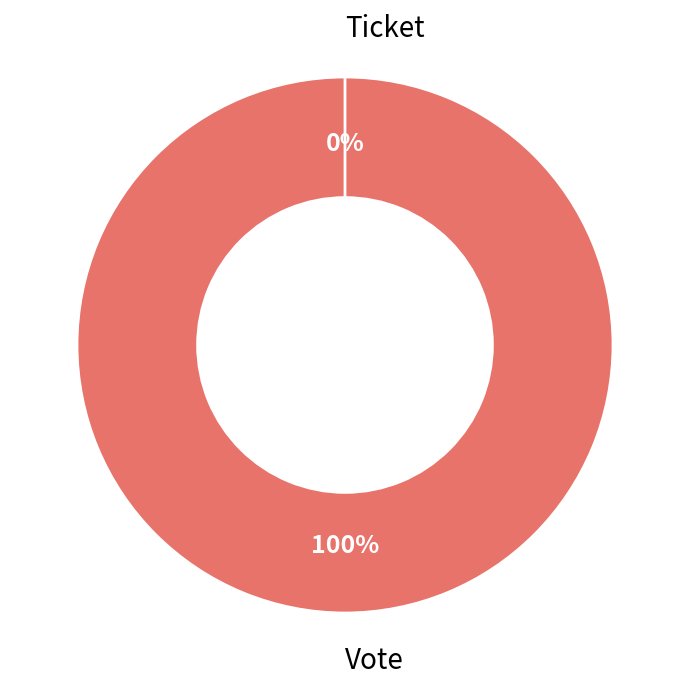

What is the smallest slice in the pie chart?

Ticket